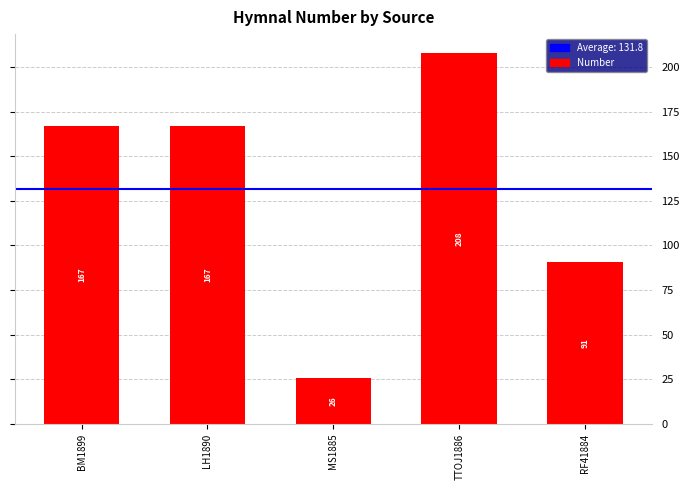

Reading left to right, transcribe all the data shown in this chart.

BM1899=167	LH1890=167	MS1885=26	TTOJ1886=208	RF41884=91